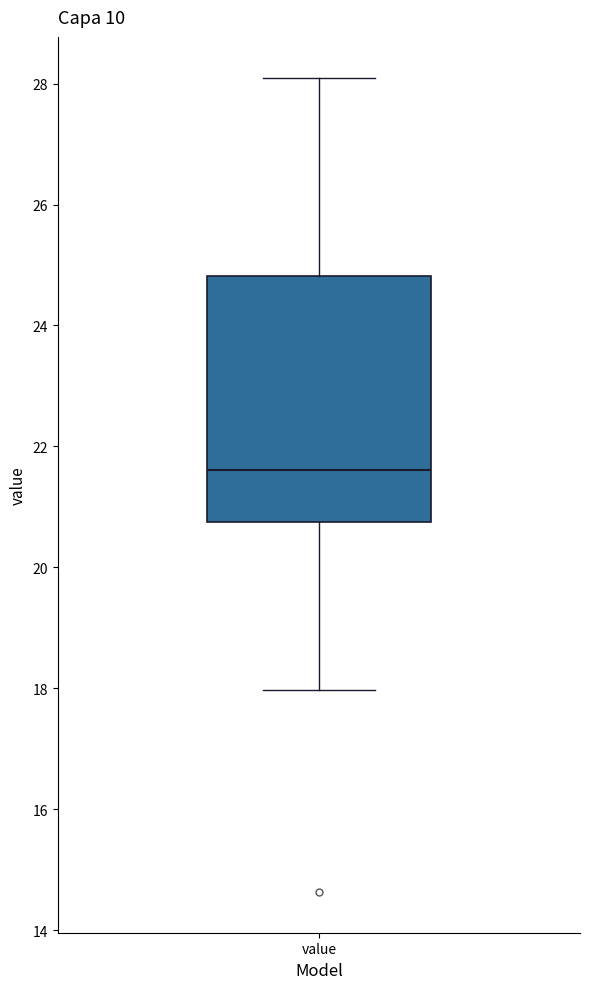

Transcribe this box plot: give where the median line is, the range the box spans, and where the two whiskers end, as read against the y-axis. The values are not printed on the chart, so give them approximately, as read against the axis.

median 21.6, box 20.8 to 24.8, whiskers 18.0 to 28.2